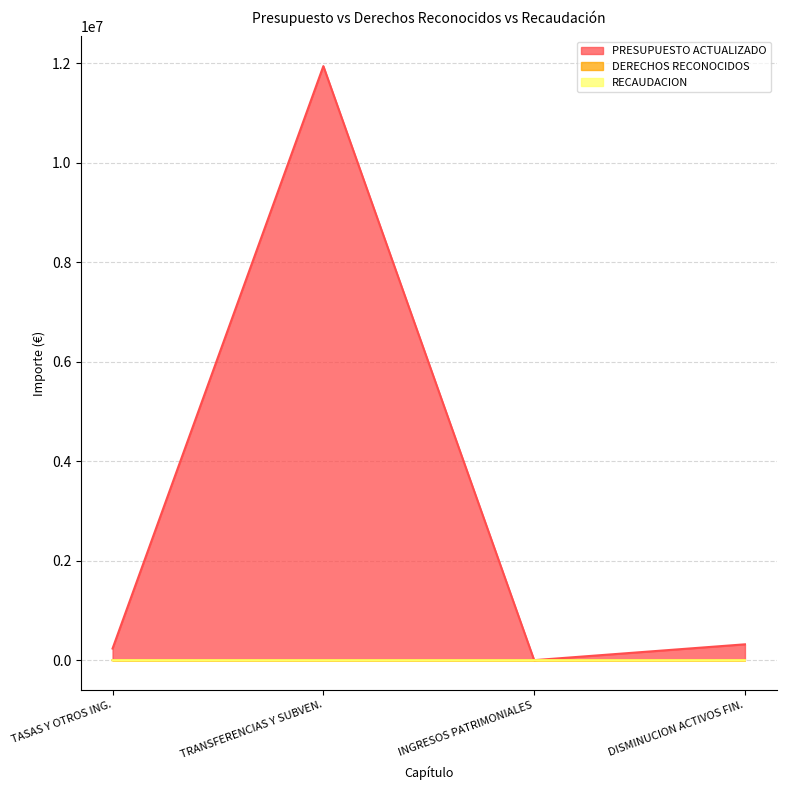

Does the chart have visible grid lines?

Yes